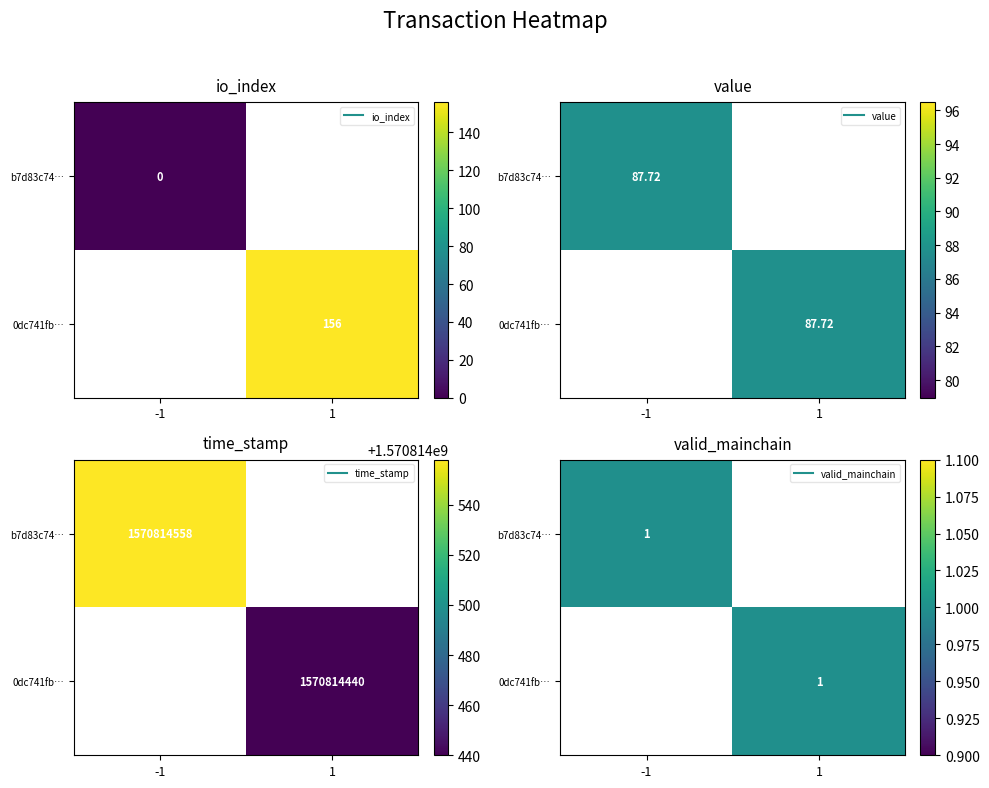

What is the sum of the 0dc741fbbb6ddf8147dff5b8368e1343bf573be values at io_index and value?

243.7